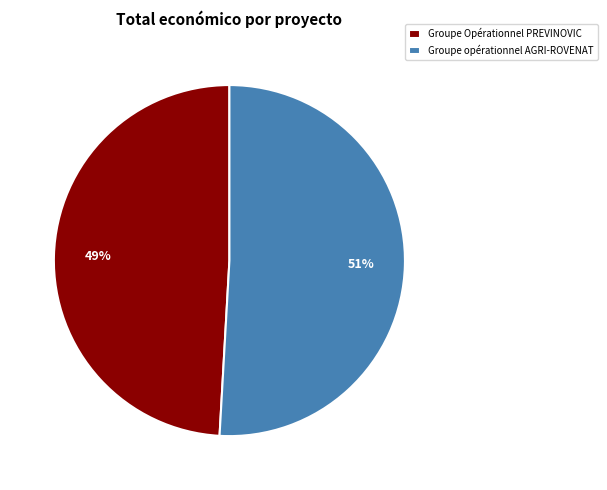

Combined, do Groupe opérationnel AGRI-ROVENAT and Groupe Opérationnel PREVINOVIC account for over 50%?

Yes